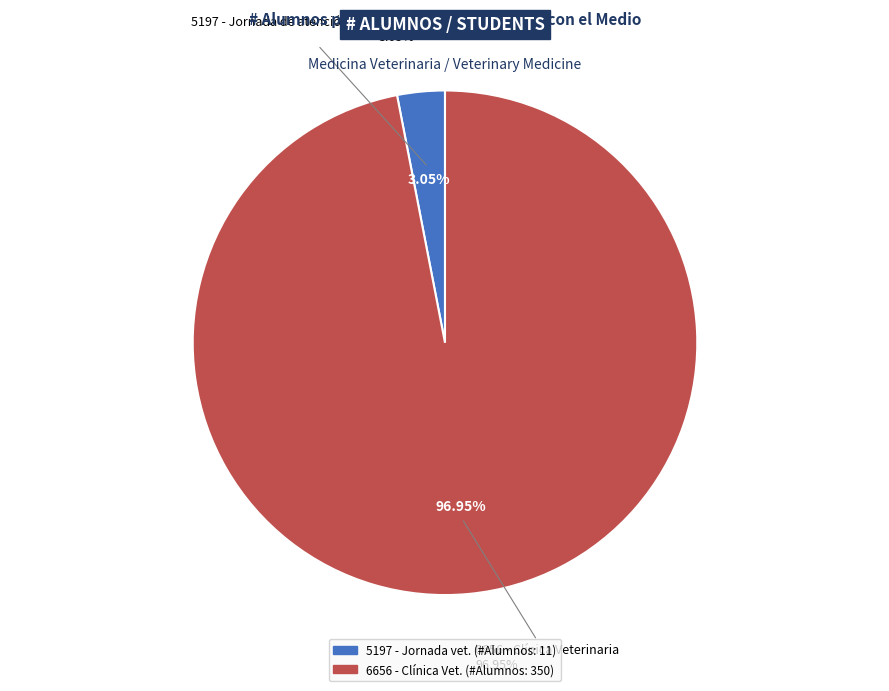

To the nearest percent, what is the average slice percentage?

50%